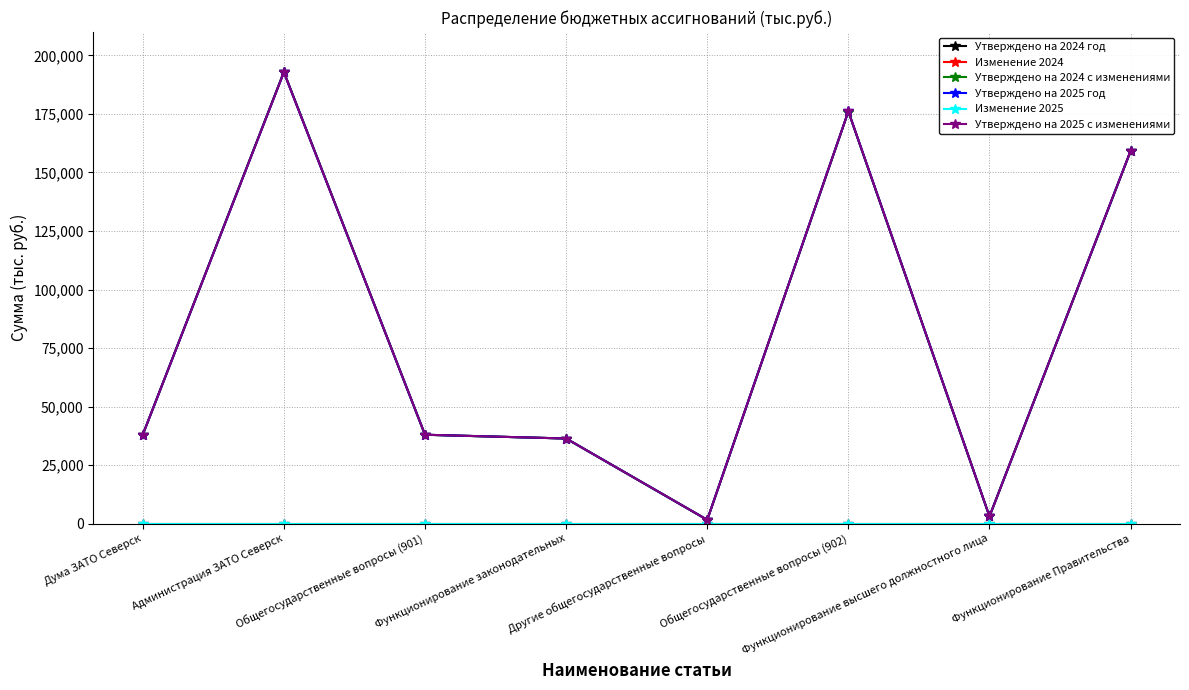

At how many categories does at least one series exceed 162001?

2